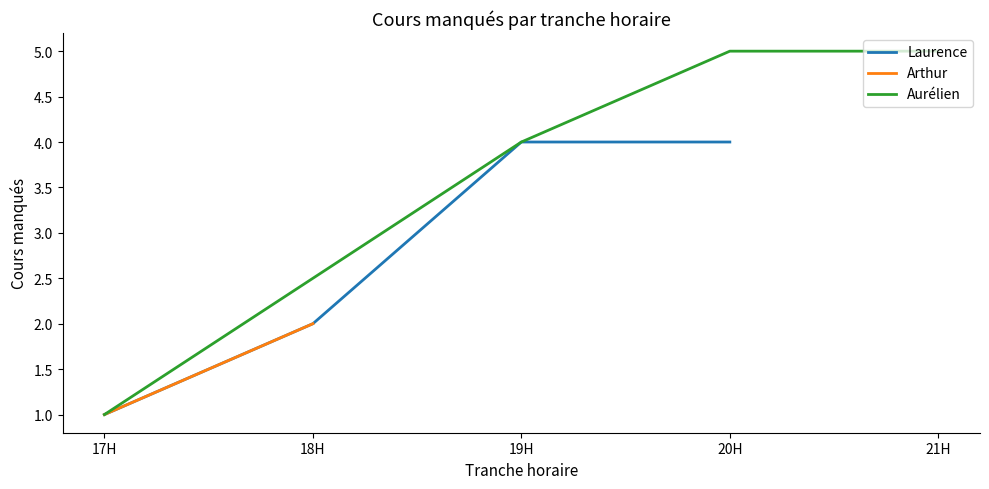

True or false: Aurélien has a value of 5 at 20H.

True